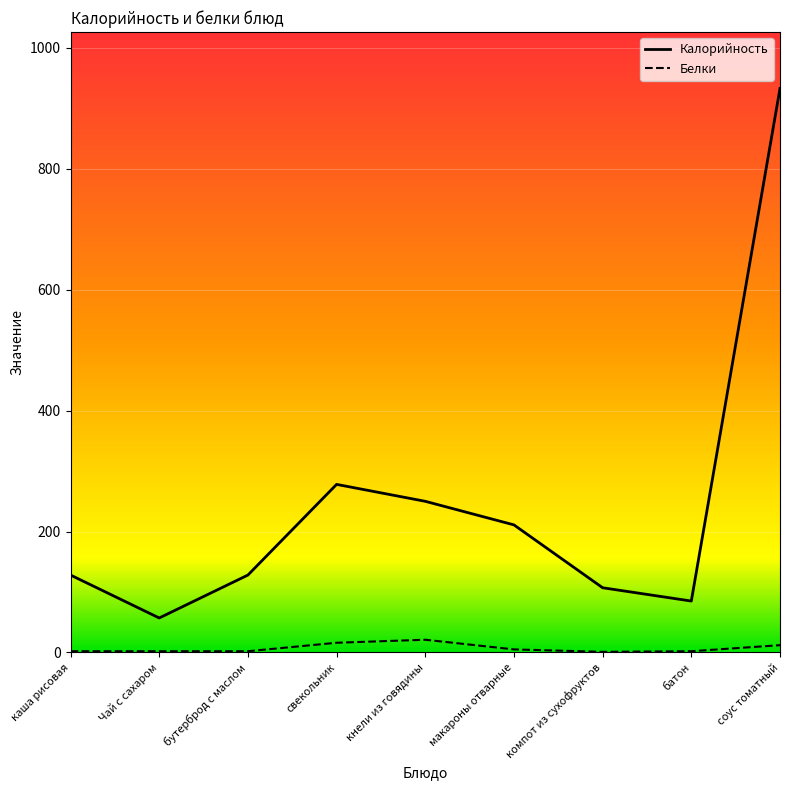

The value of Белки at соус томатный is 12. True or false?

True